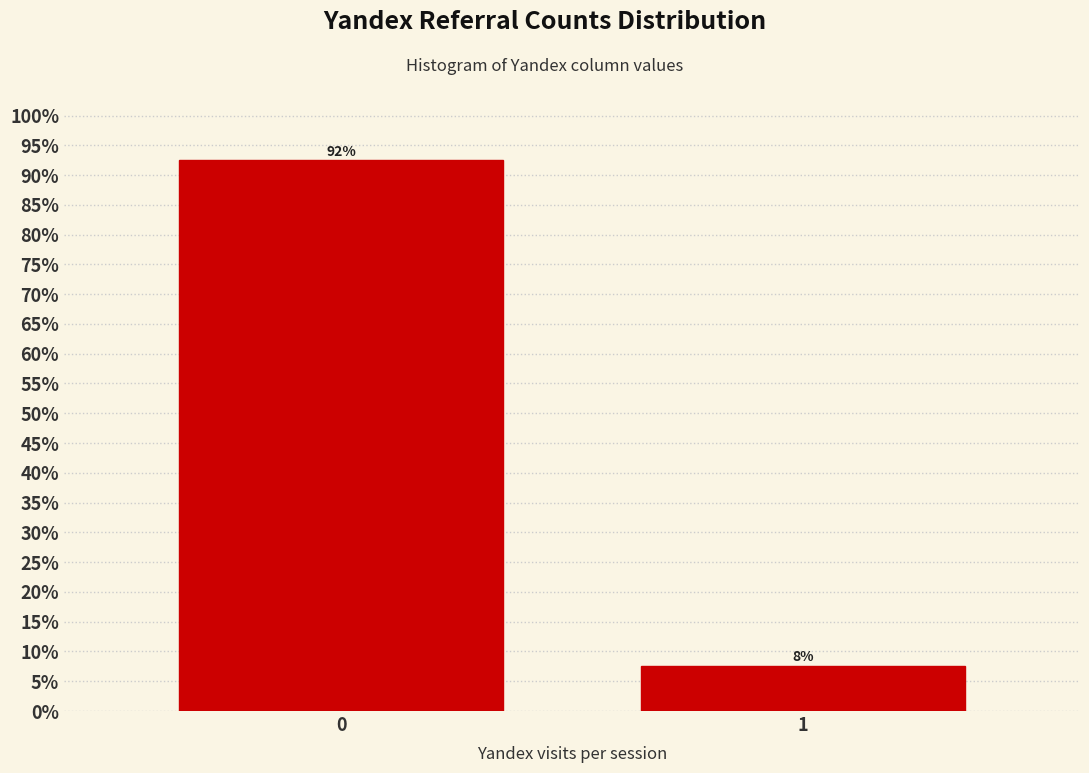

True or false: the data shows 92.5 at 0.

True